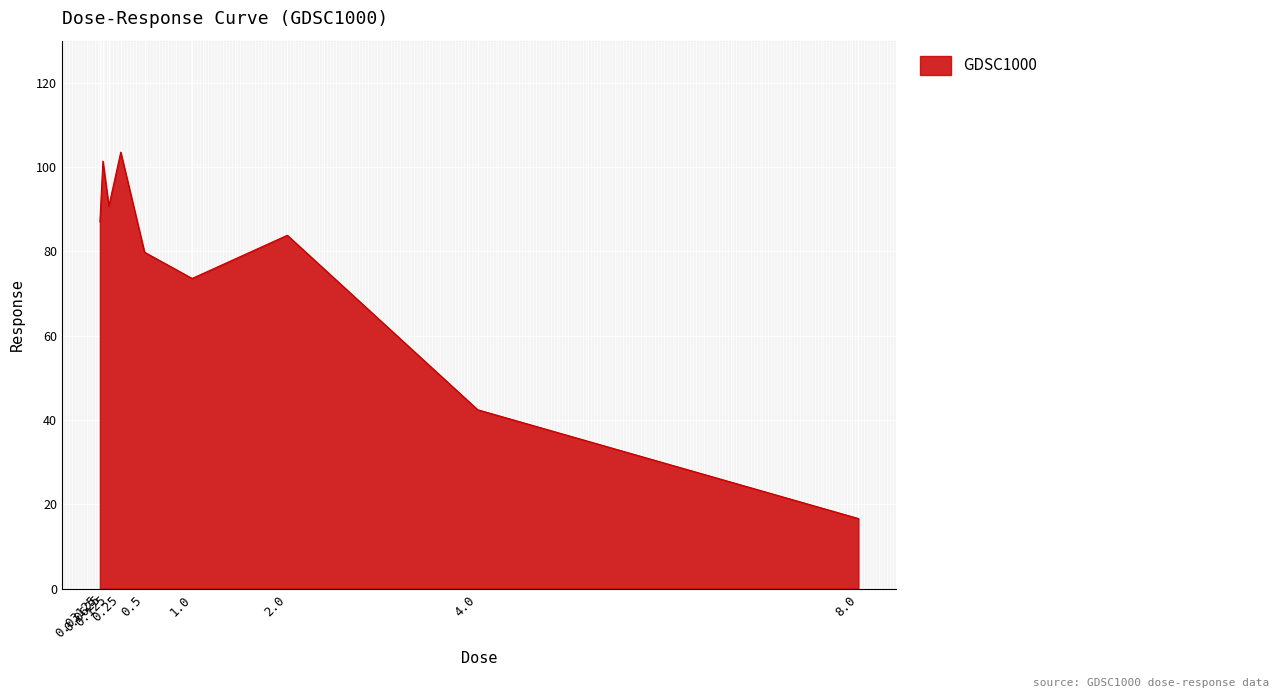

At which category does the chart reach its minimum across all series?

8.0